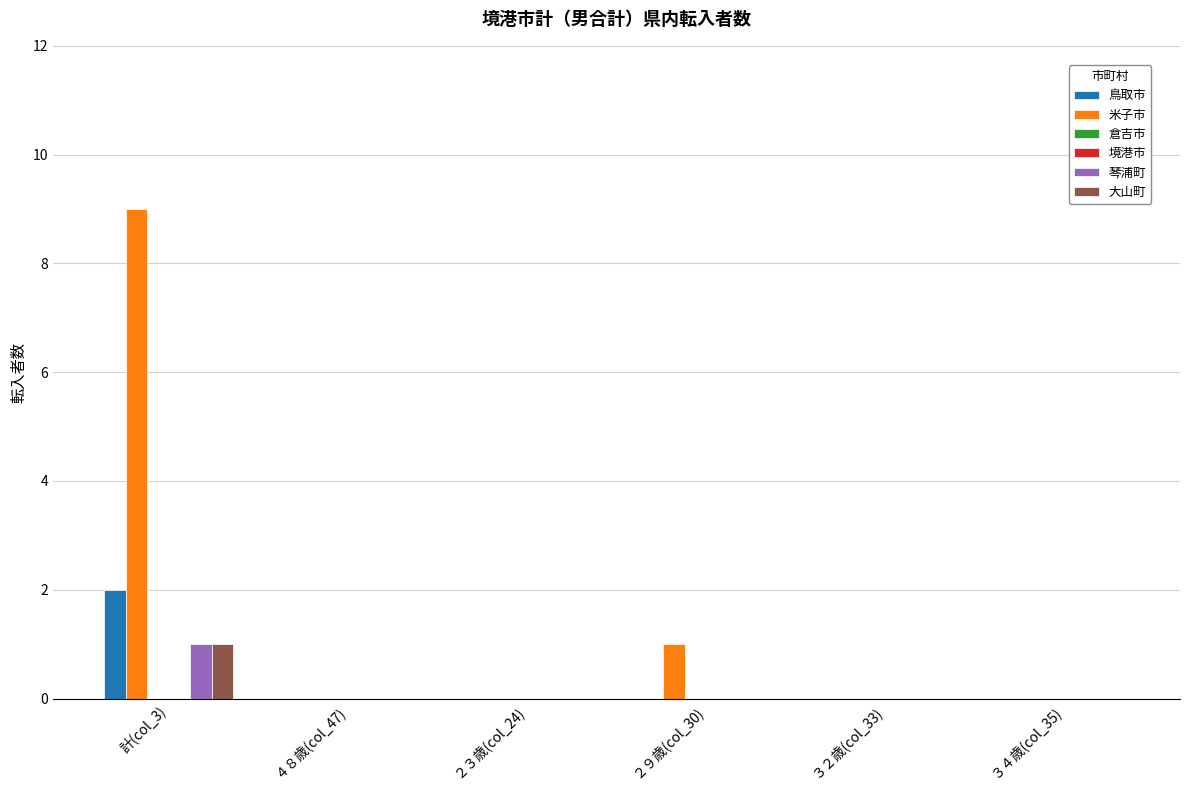

What is the label of the 3rd bar from the left?

２３歳(col_24)